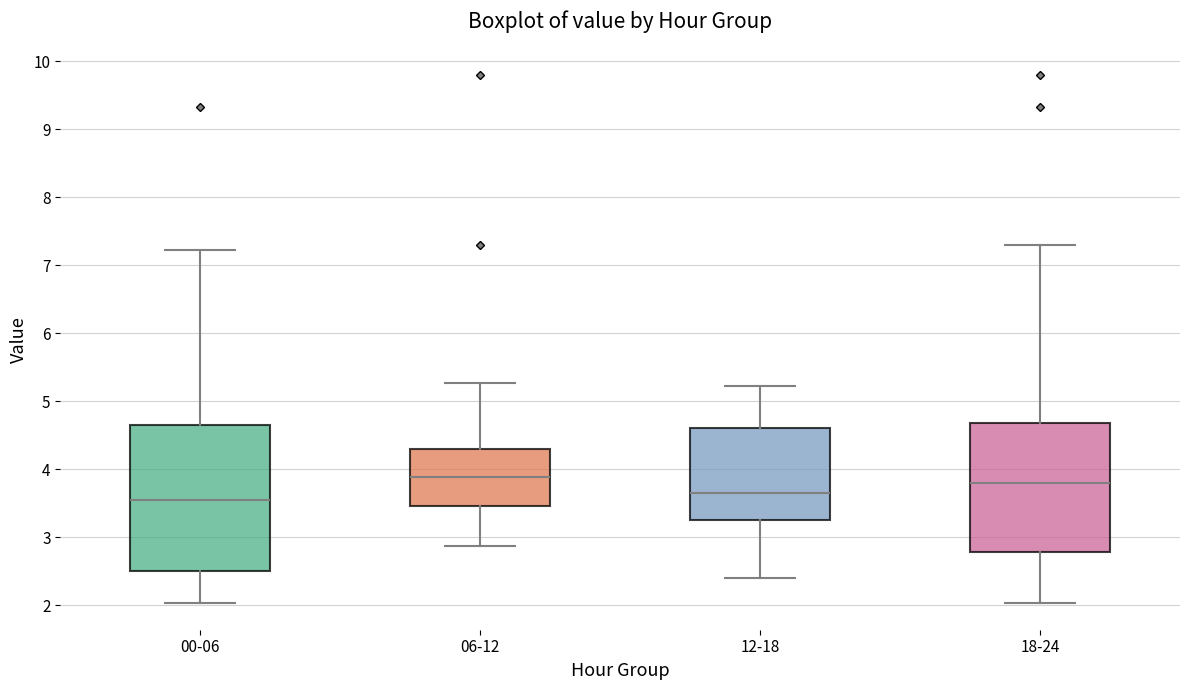

Comparing the boxes themselves (not the whiskers), which one is the tallest?

00-06